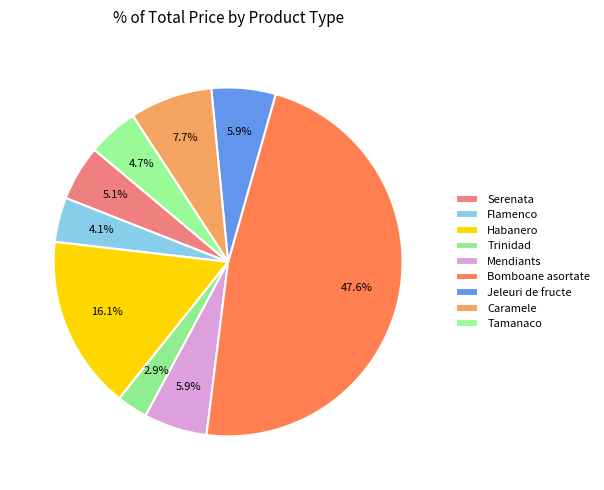

To the nearest percent, what portion does Flamenco represent?

4%